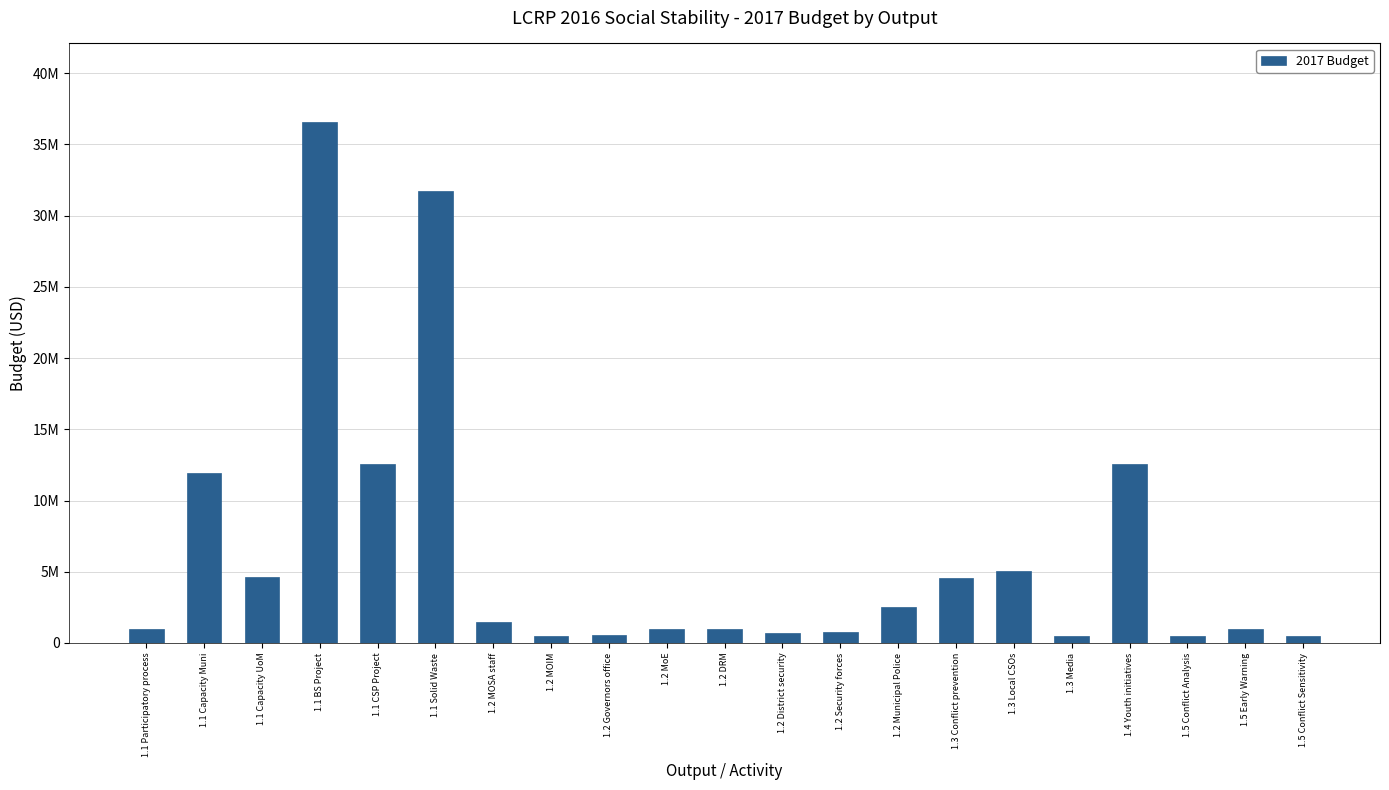

What is the difference between the values at 1.1 Solid Waste and 1.1 CSP Project?

19150000